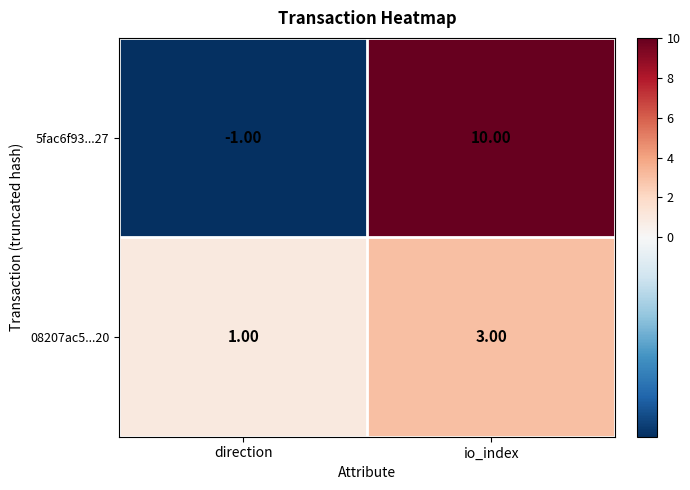

At which label is 5fac6f93...27 closest to 4?

direction